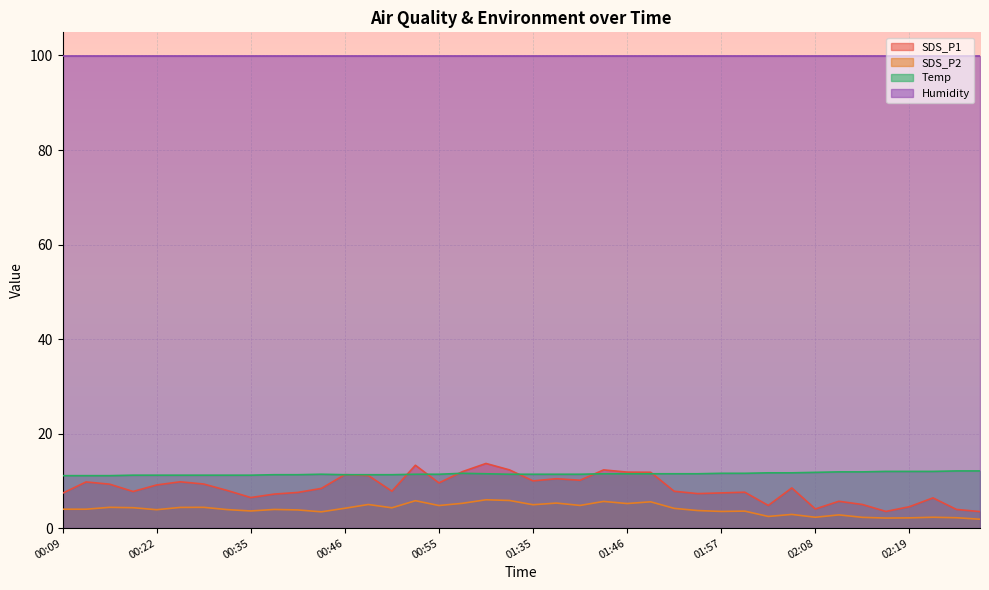

In Temp, how many points are higher than both neighbors (excluding endpoints)?

2